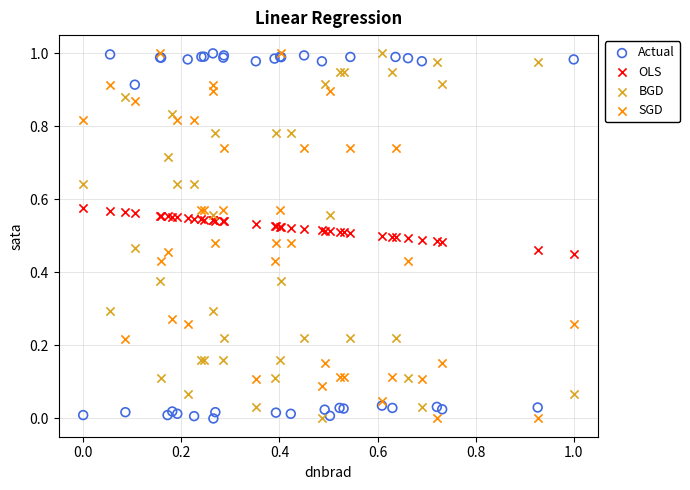

What are all the series names shown in the legend?

Actual, OLS, BGD, SGD